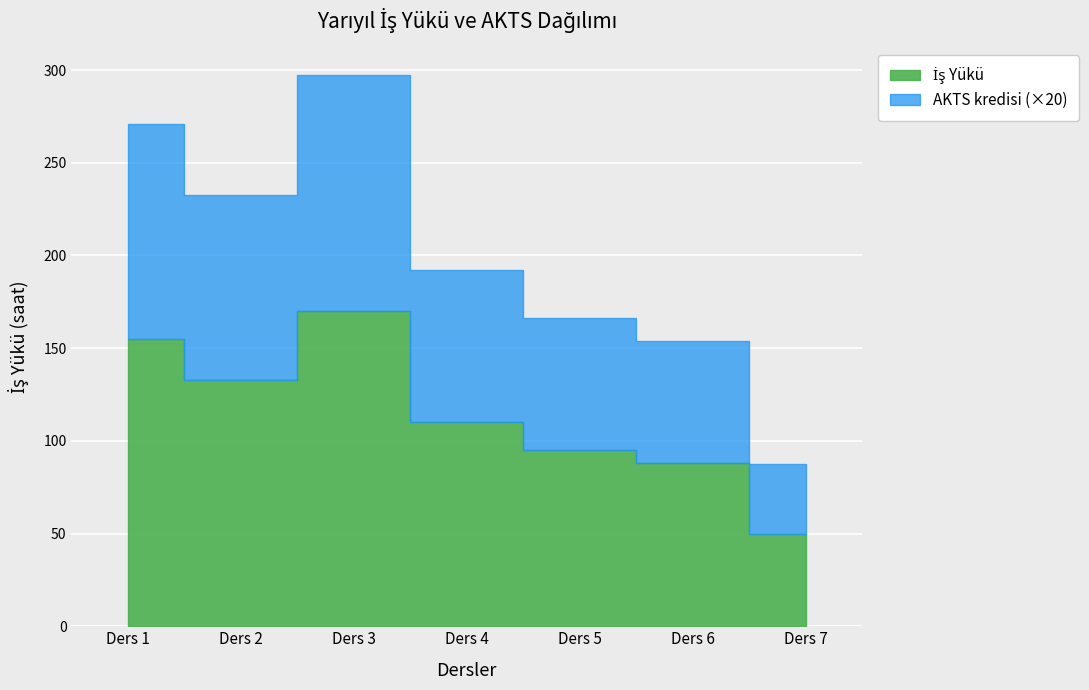

What is the value of the İş Yükü point at the 7th from the left?

50.0